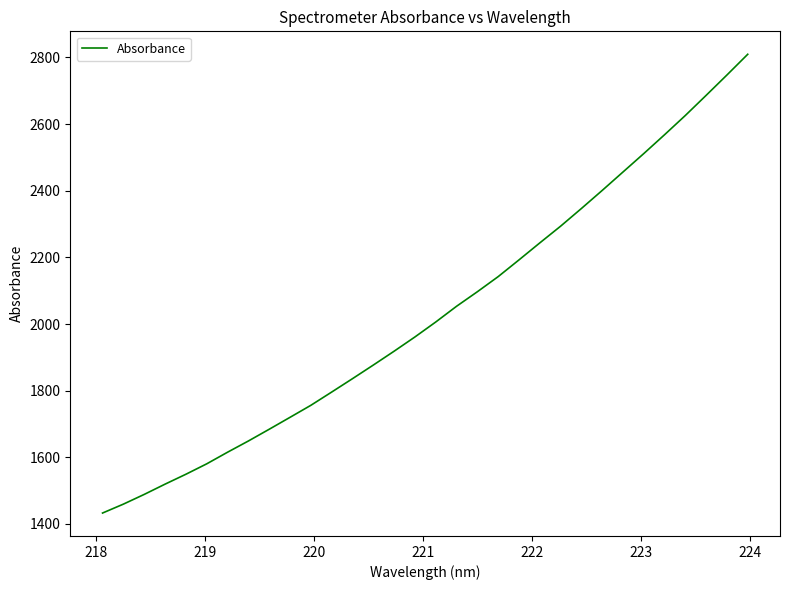

What is the minimum value shown in the chart?

1432.9